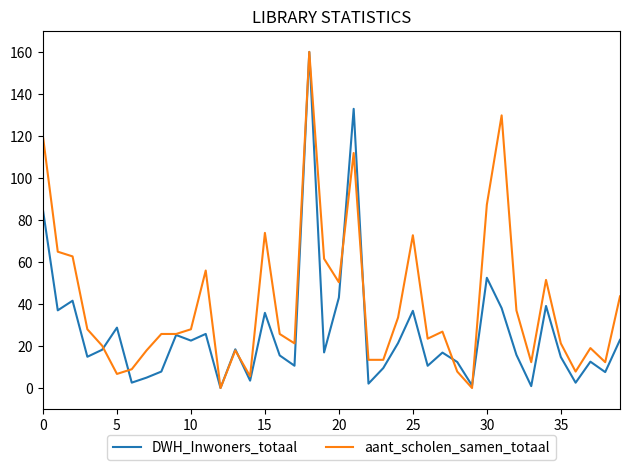

True or false: aant_scholen_samen_totaal and DWH_Inwoners_totaal cross at least once.

True